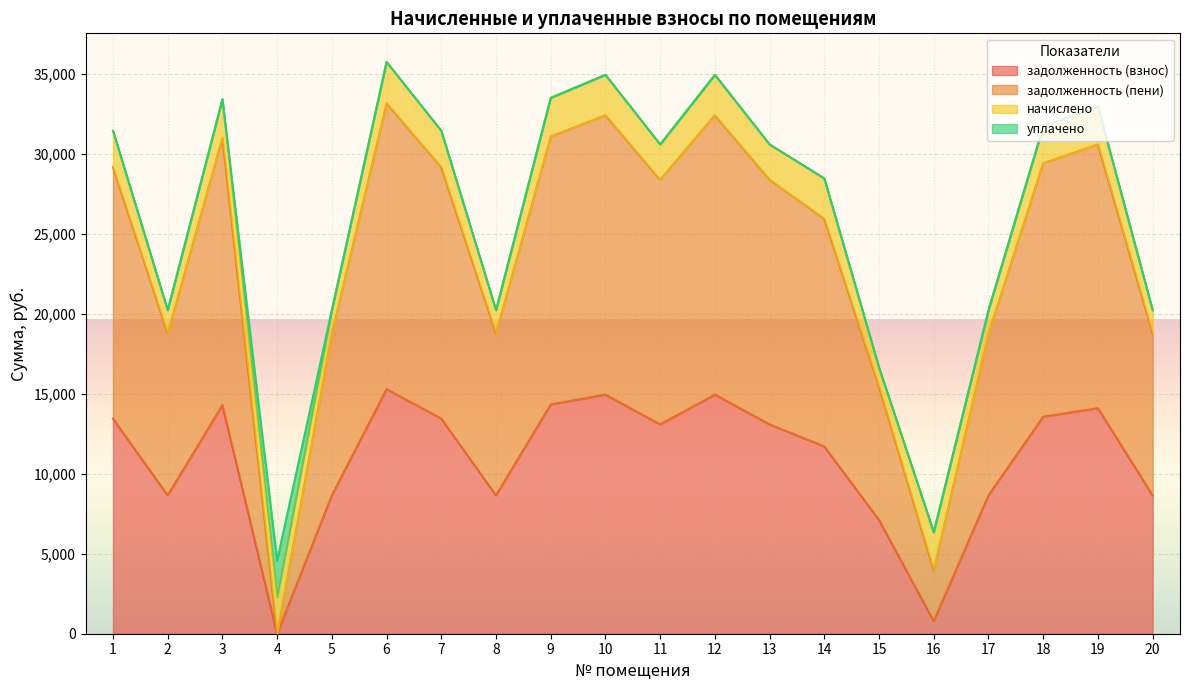

Which series changed the most between 7 and 9?

задолженность (пени)